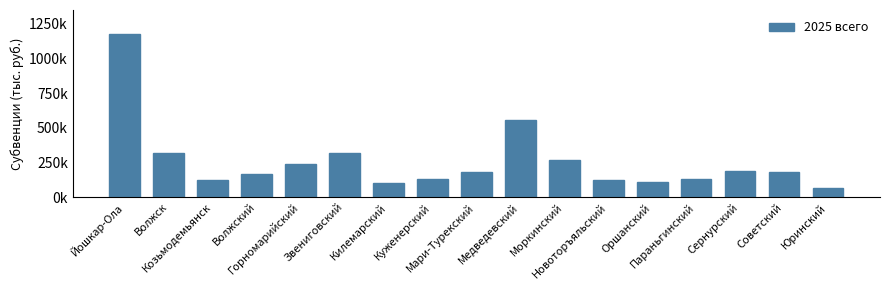

What is the maximum value shown in the chart?

1178581.6